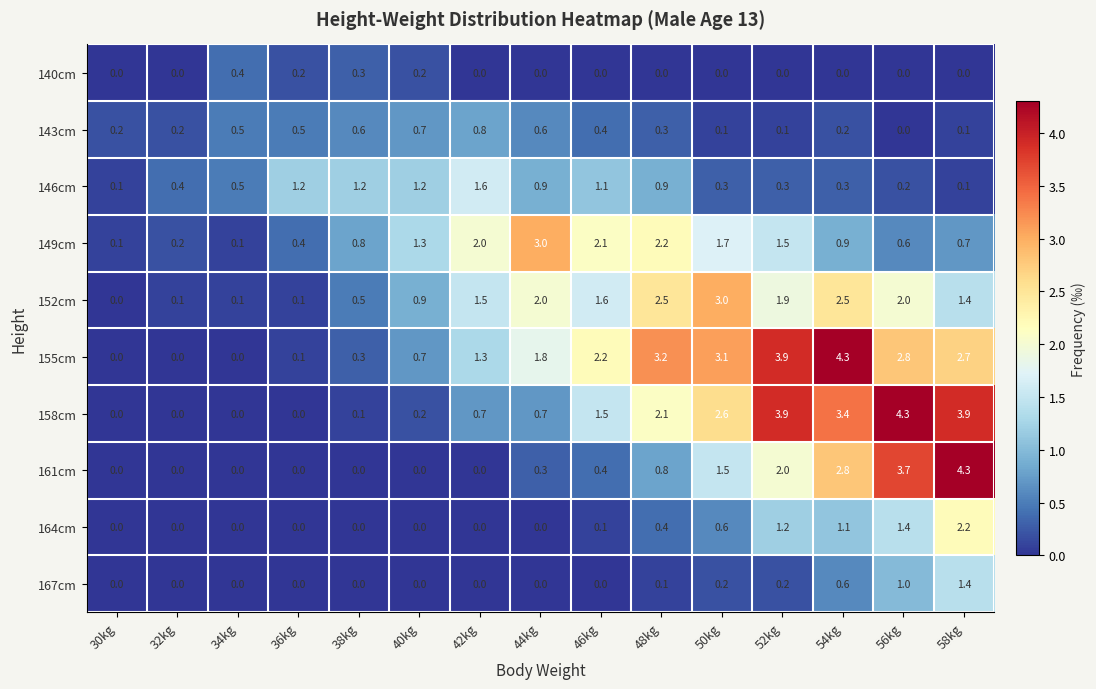

At which category is the sum across all series the highest?

58kg